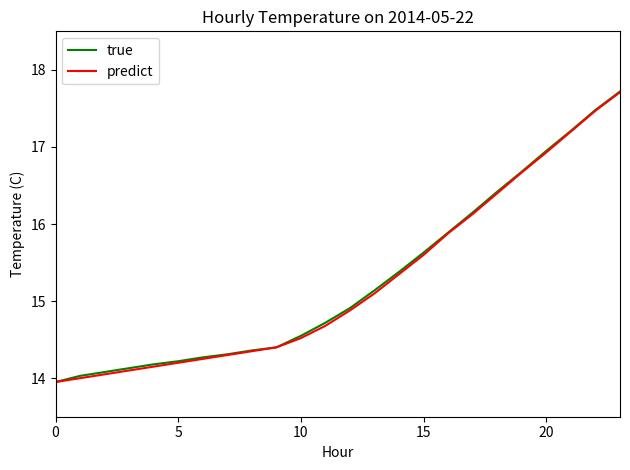

What is the maximum value for true?

17.7